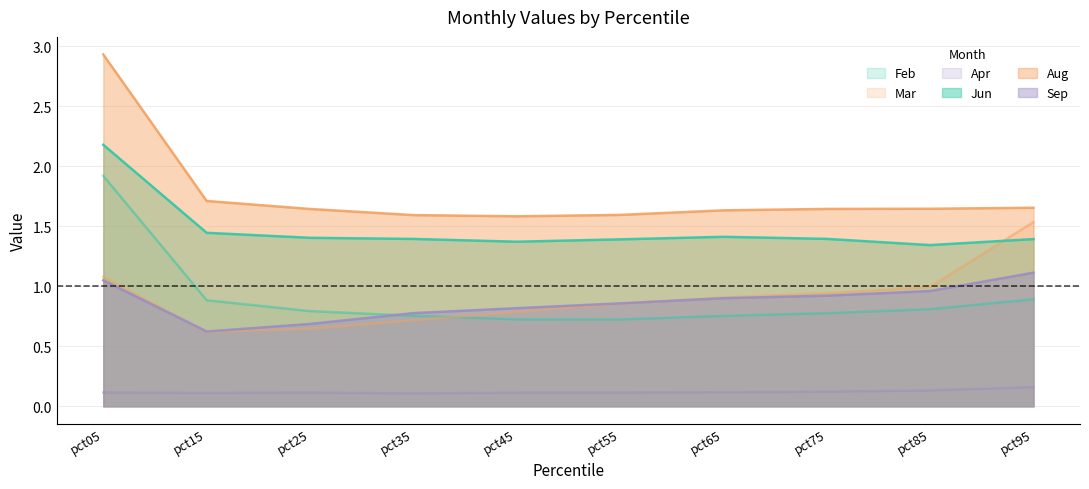

Reading right to left, extract all data points from this chart.

Feb: pct95=0.9	pct85=0.8	pct75=0.8	pct65=0.8	pct55=0.7	pct45=0.7	pct35=0.8	pct25=0.8	pct15=0.9	pct05=1.9
Mar: pct95=1.5	pct85=1.0	pct75=0.9	pct65=0.9	pct55=0.9	pct45=0.8	pct35=0.7	pct25=0.6	pct15=0.6	pct05=1.1
Apr: pct95=0.2	pct85=0.1	pct75=0.1	pct65=0.1	pct55=0.1	pct45=0.1	pct35=0.1	pct25=0.1	pct15=0.1	pct05=0.1
Jun: pct95=1.4	pct85=1.3	pct75=1.4	pct65=1.4	pct55=1.4	pct45=1.4	pct35=1.4	pct25=1.4	pct15=1.4	pct05=2.2
Aug: pct95=1.7	pct85=1.6	pct75=1.6	pct65=1.6	pct55=1.6	pct45=1.6	pct35=1.6	pct25=1.6	pct15=1.7	pct05=2.9
Sep: pct95=1.1	pct85=1.0	pct75=0.9	pct65=0.9	pct55=0.9	pct45=0.8	pct35=0.8	pct25=0.7	pct15=0.6	pct05=1.0